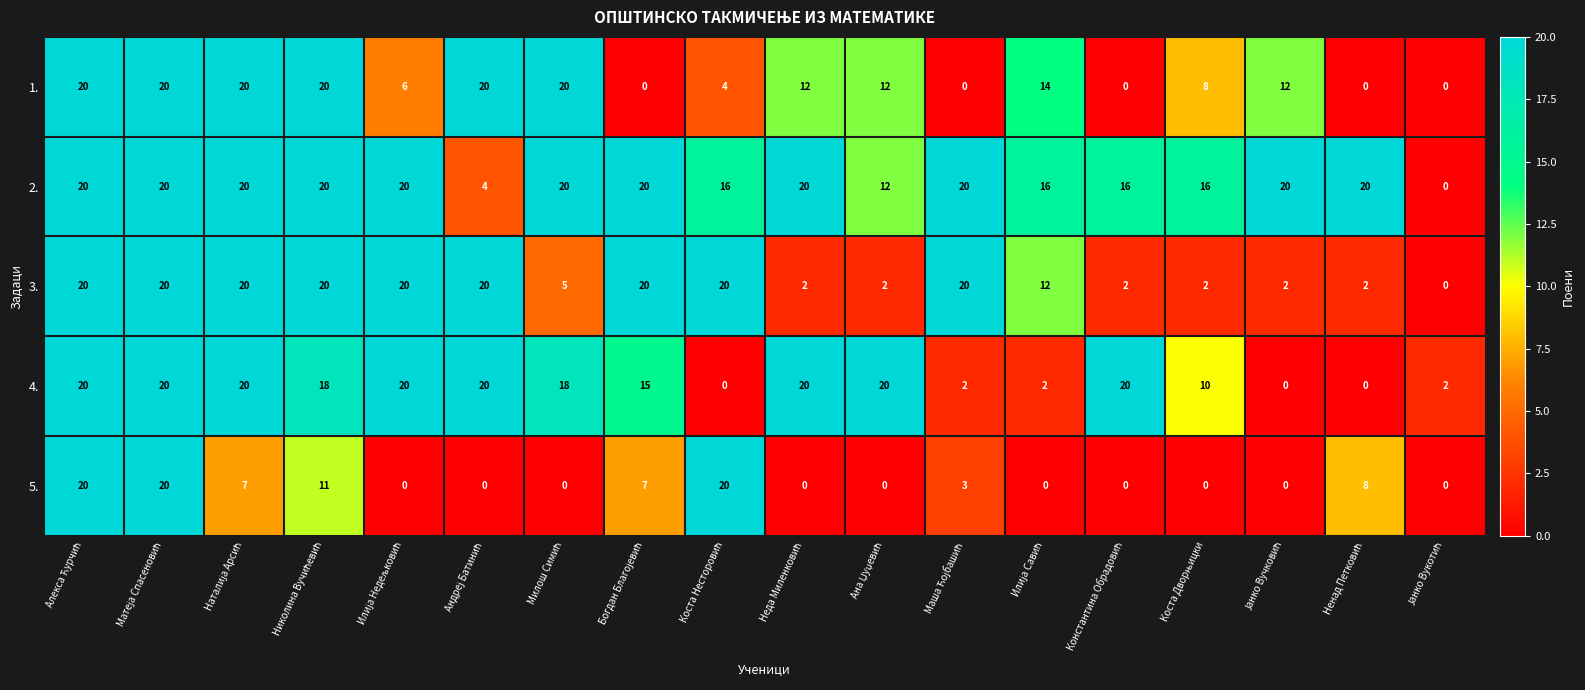

What is the maximum value shown in the chart?

20